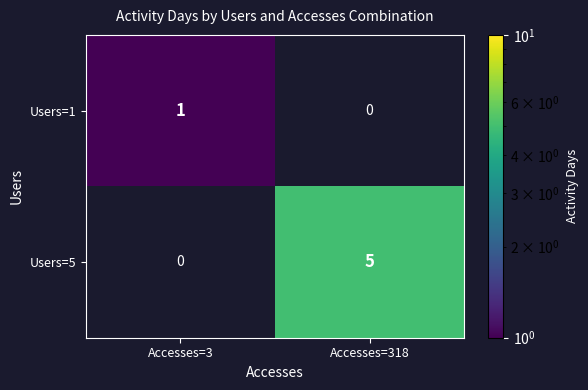

List the series in order of their peak value, lowest first.

Users=1, Users=5